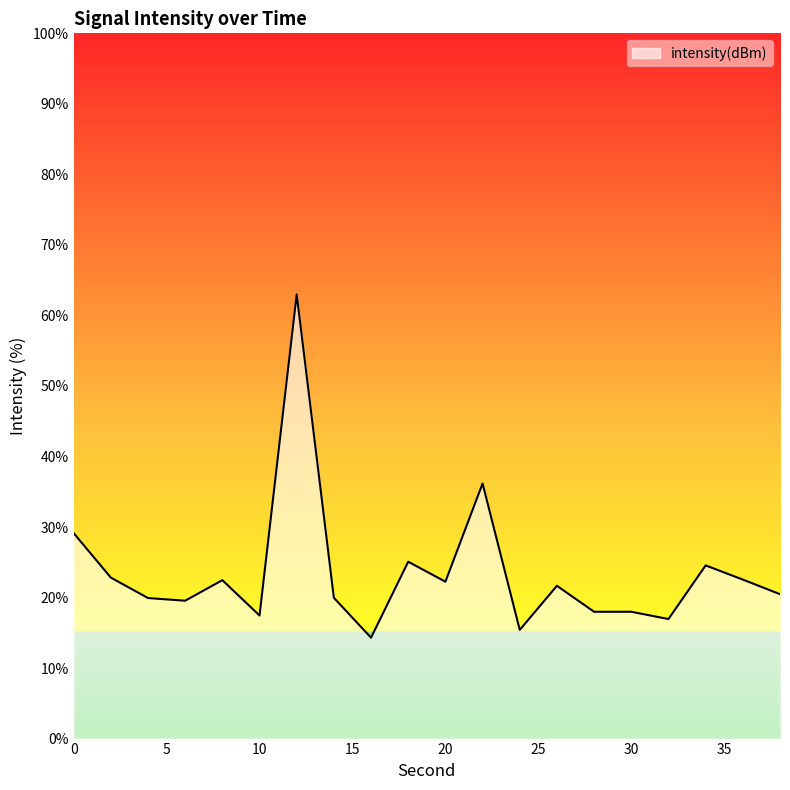

What is the difference between the maximum and minimum values?

48.7